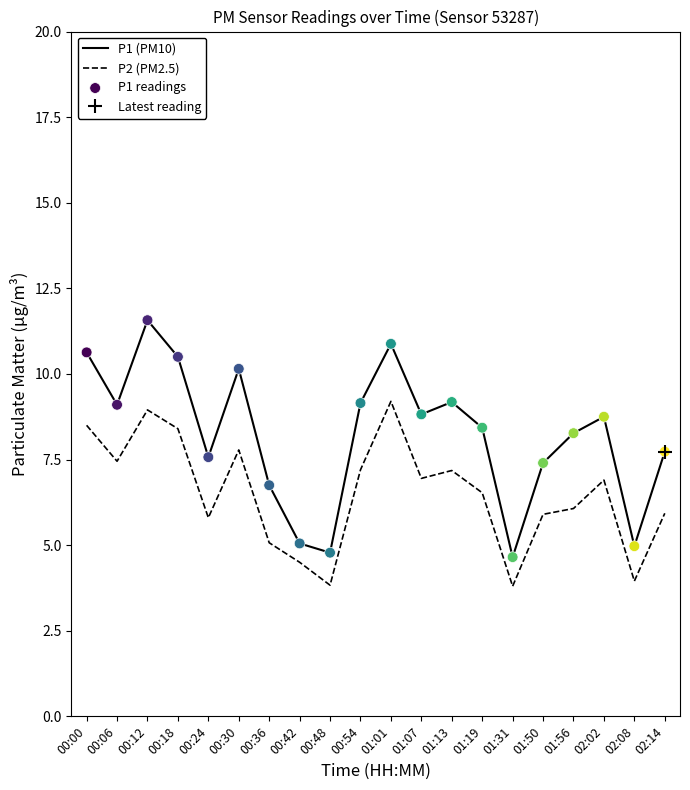

At which category is the sum across all series the highest?

00:12